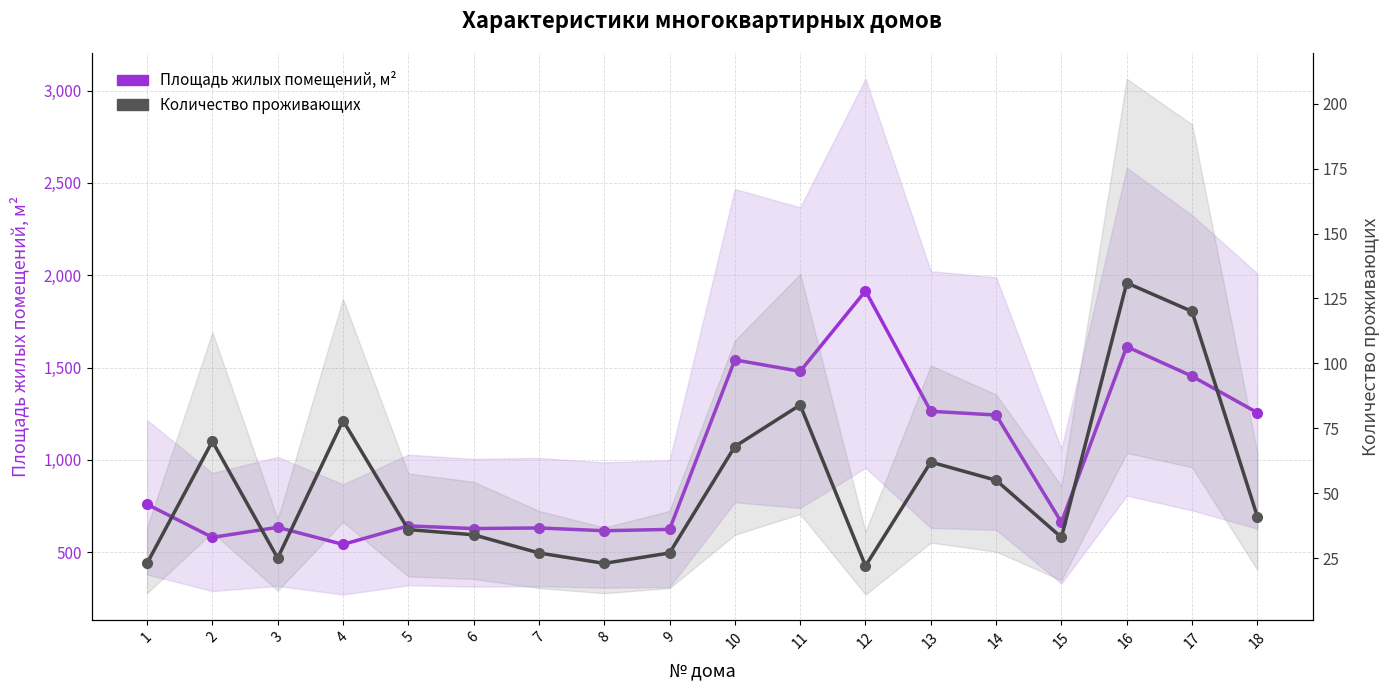

Rank the series at 14 from highest to lowest value.

Площадь жилых помещений, м², Количество проживающих